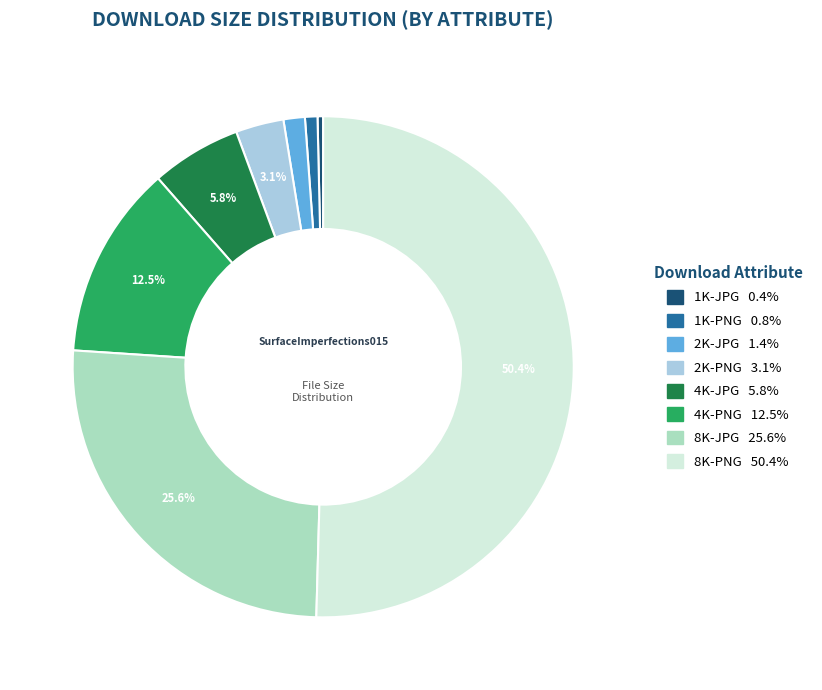

To the nearest percent, what portion does 4K-JPG represent?

6%